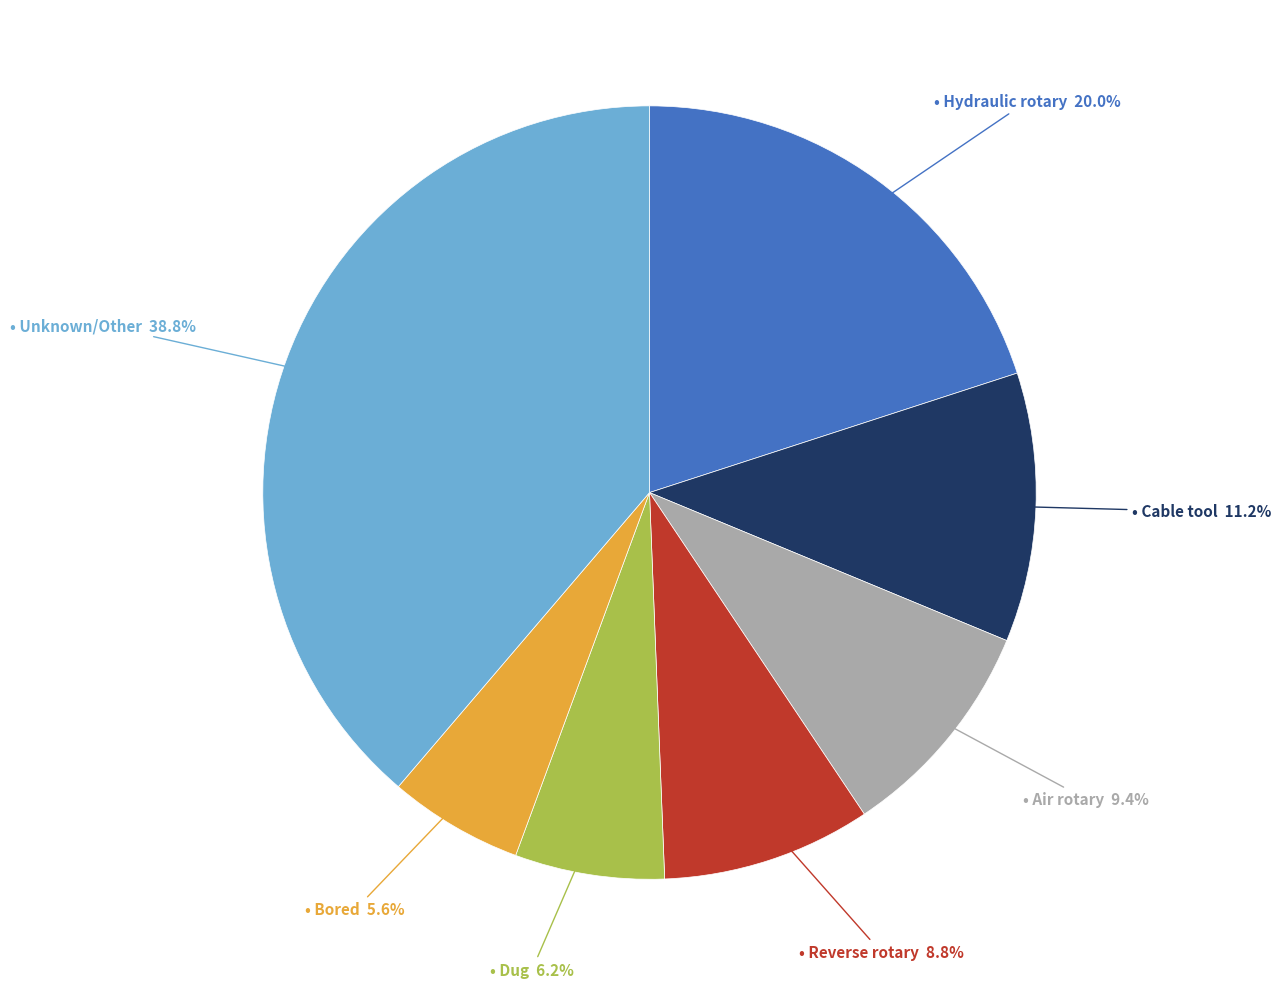

How many slices are in this pie chart?

7